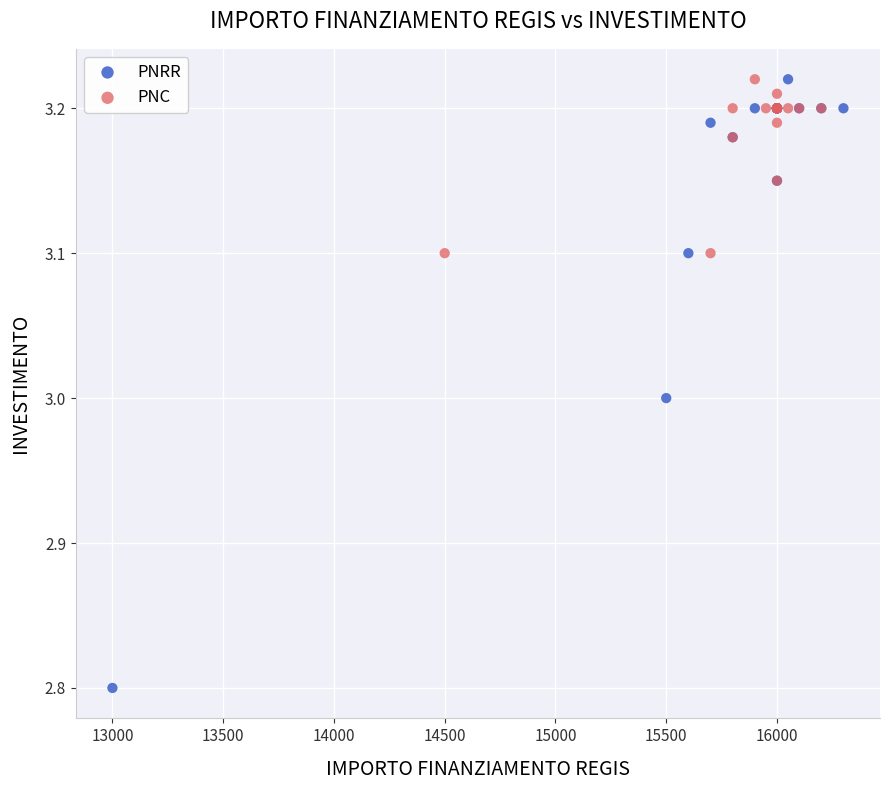

Which series reaches the minimum Y coordinate?

PNRR